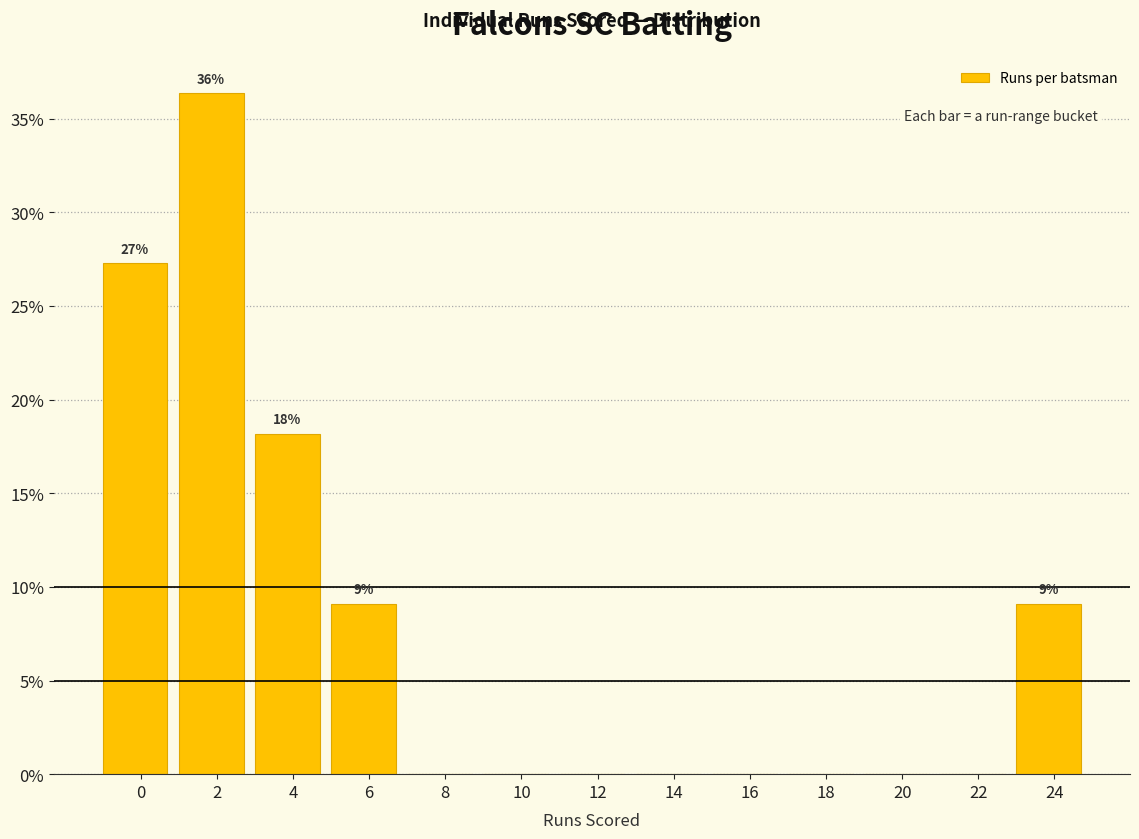

Reading left to right, list all the values displayed in this chart.

0=27.3	2=36.4	4=18.2	6=9.1	8=0.0	10=0.0	12=0.0	14=0.0	16=0.0	18=0.0	20=0.0	22=0.0	24=9.1